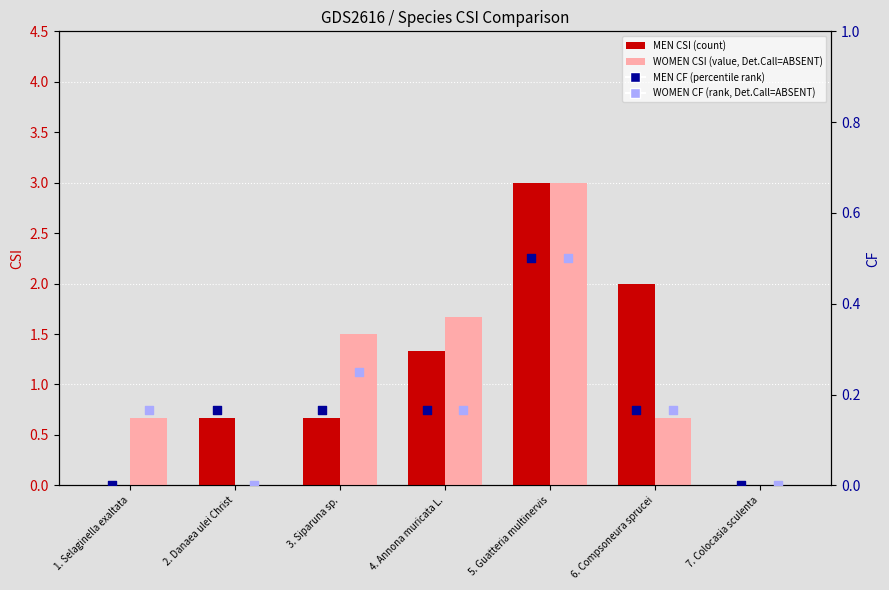

Which series has the largest total across all categories?

MEN CSI (count)